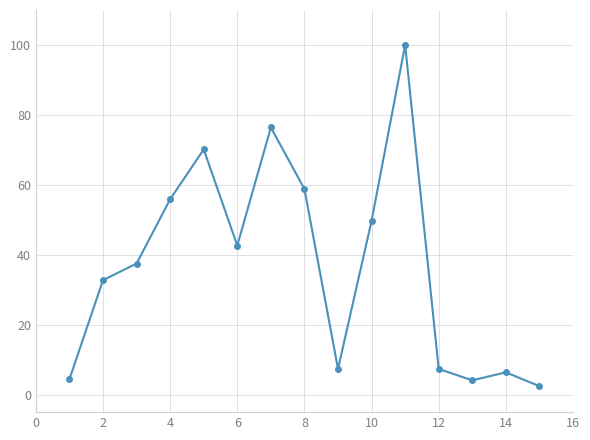

What is the value of the 2nd point from the left?

32.7